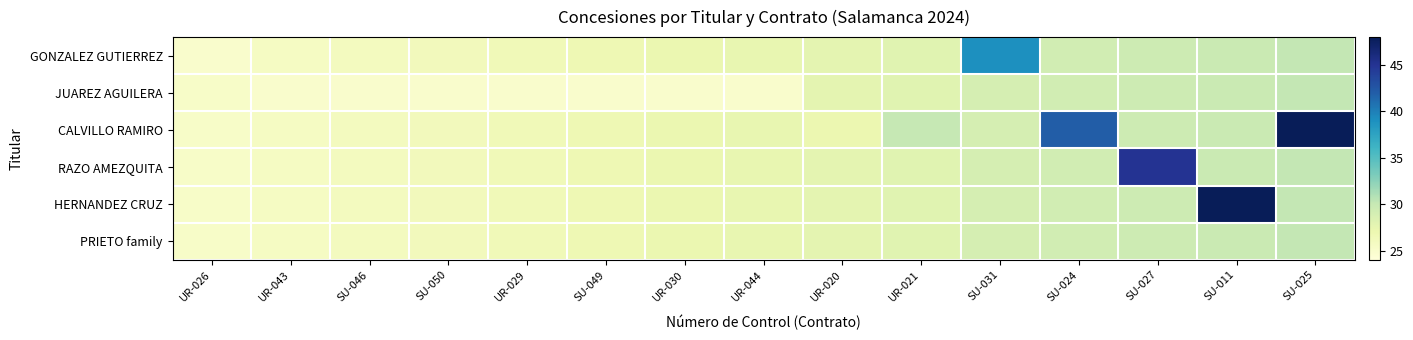

At how many categories does at least one series exceed 43?

3